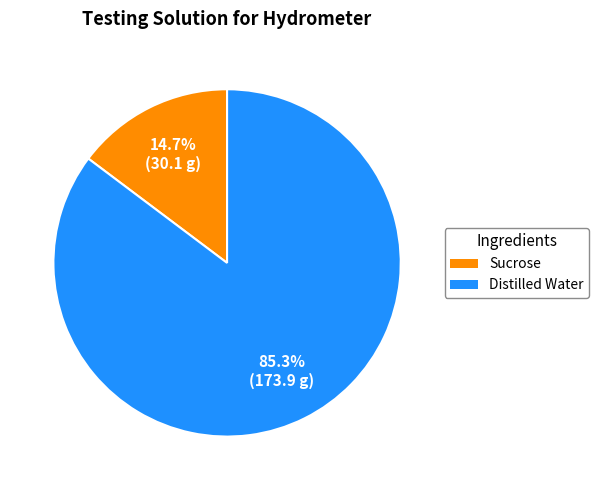

Does Distilled Water account for over 50% of the chart?

Yes